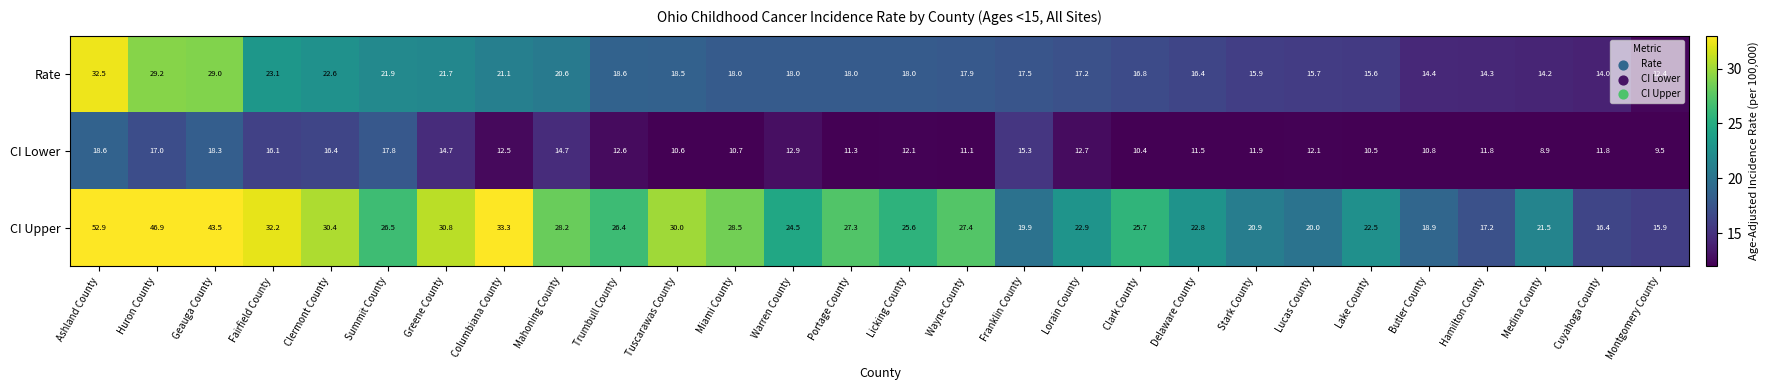

How many categories are shown in the chart?

28